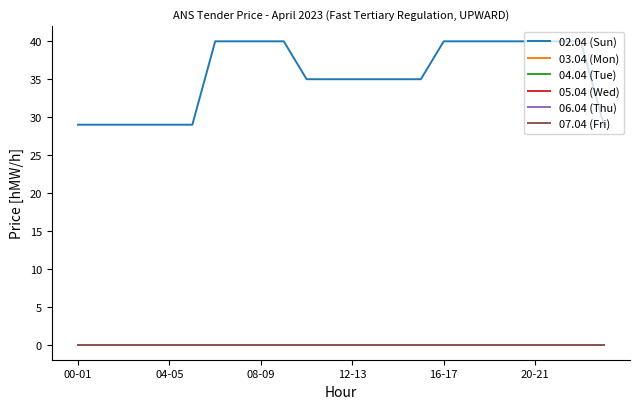

True or false: 07.04 (Fri) and 04.04 (Tue) cross at least once.

False